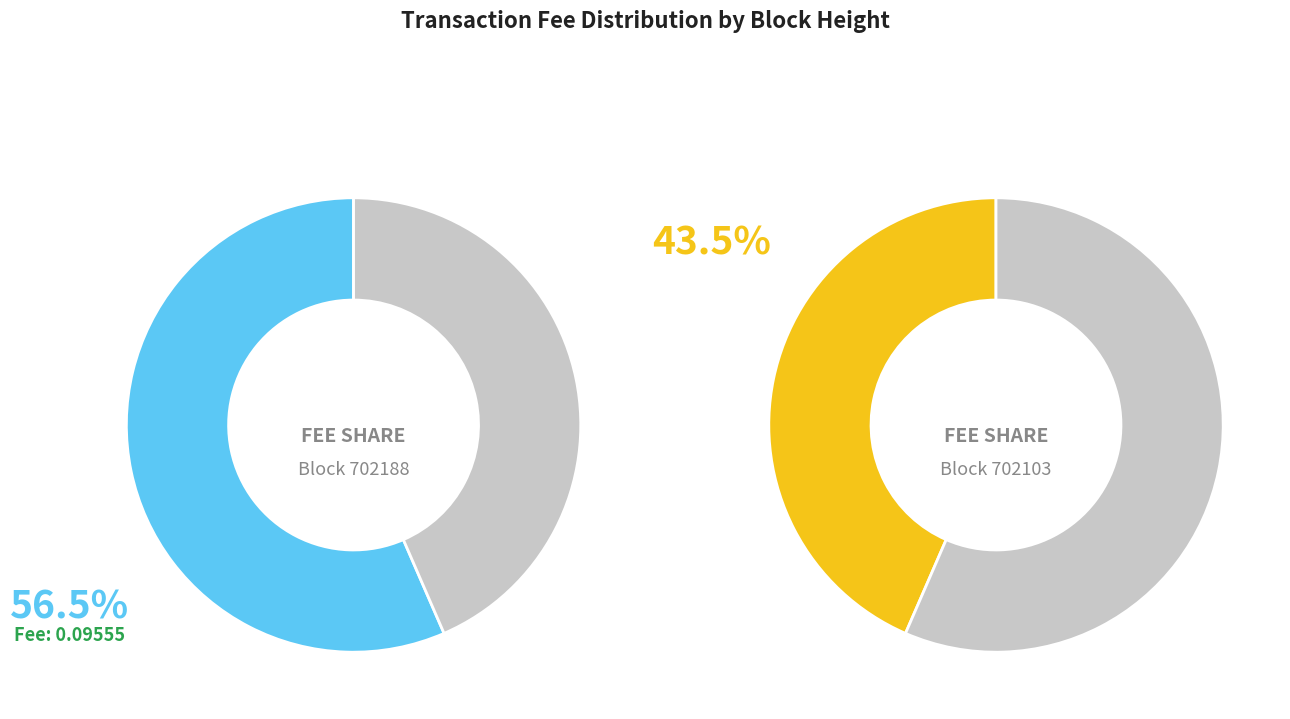

Between 702188 and 702103, which is larger?

702188